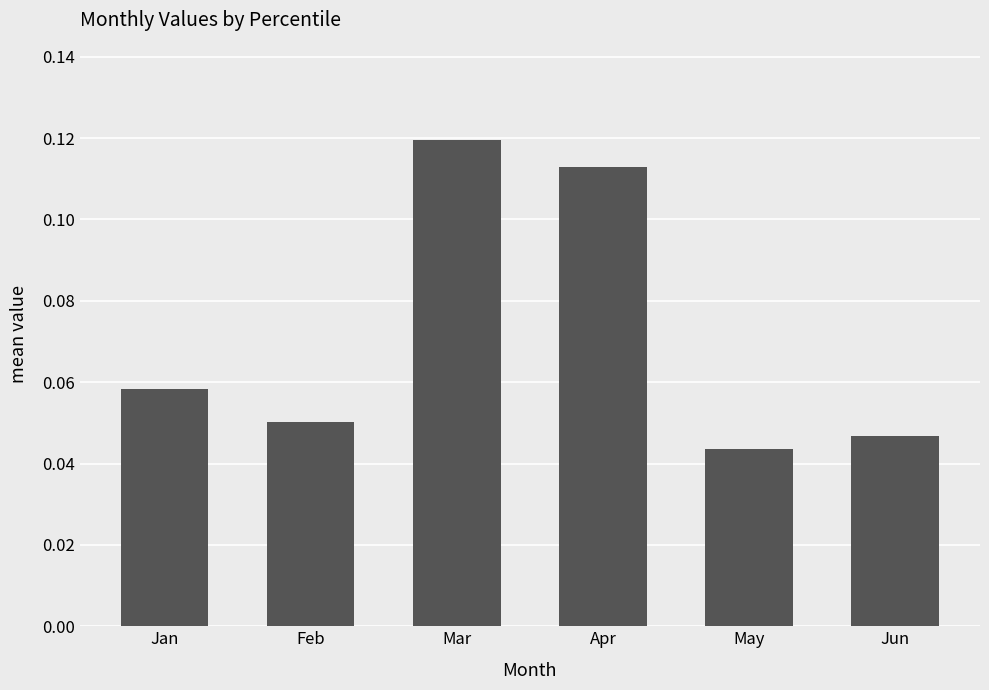

How many bars are there in total?

6